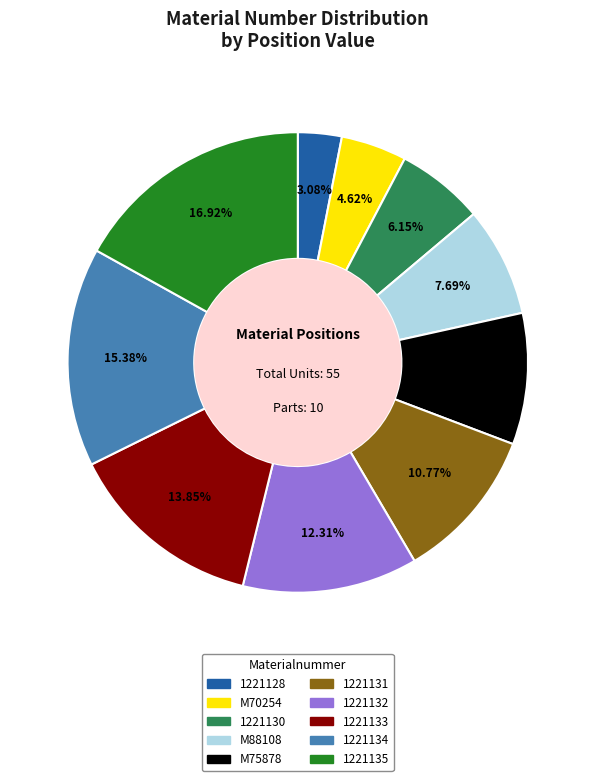

To the nearest percent, what is the average slice percentage?

10%